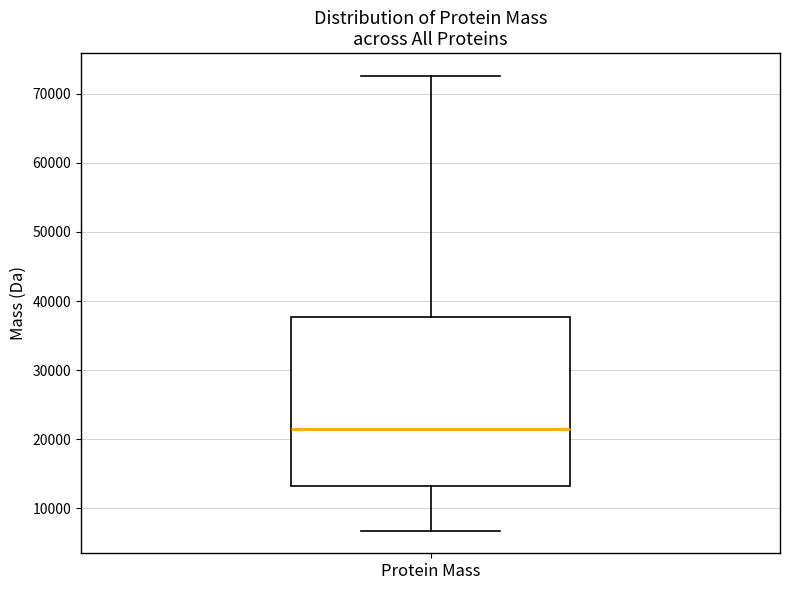

Transcribe this box plot: give where the median line is, the range the box spans, and where the two whiskers end, as read against the y-axis. The values are not printed on the chart, so give them approximately, as read against the axis.

median 21000, box 13000 to 38000, whiskers 7000 to 73000